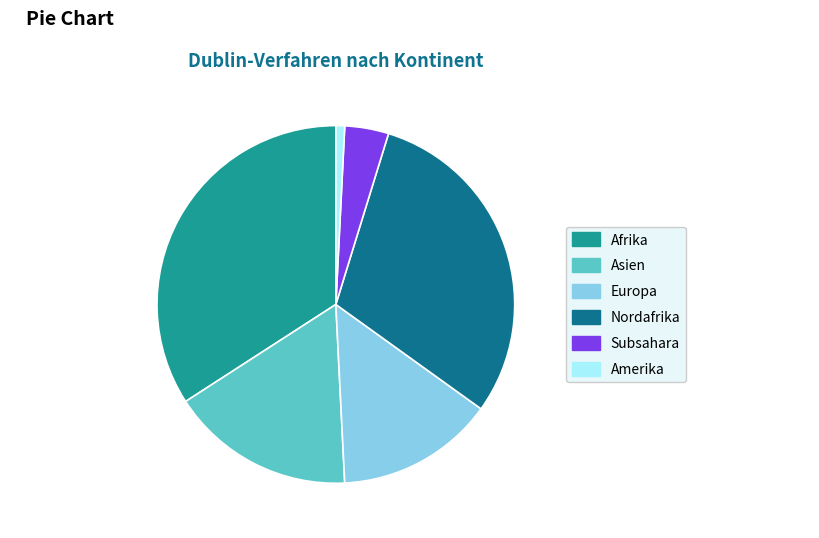

Is the sum of Nordafrika and Amerika greater than half?

No